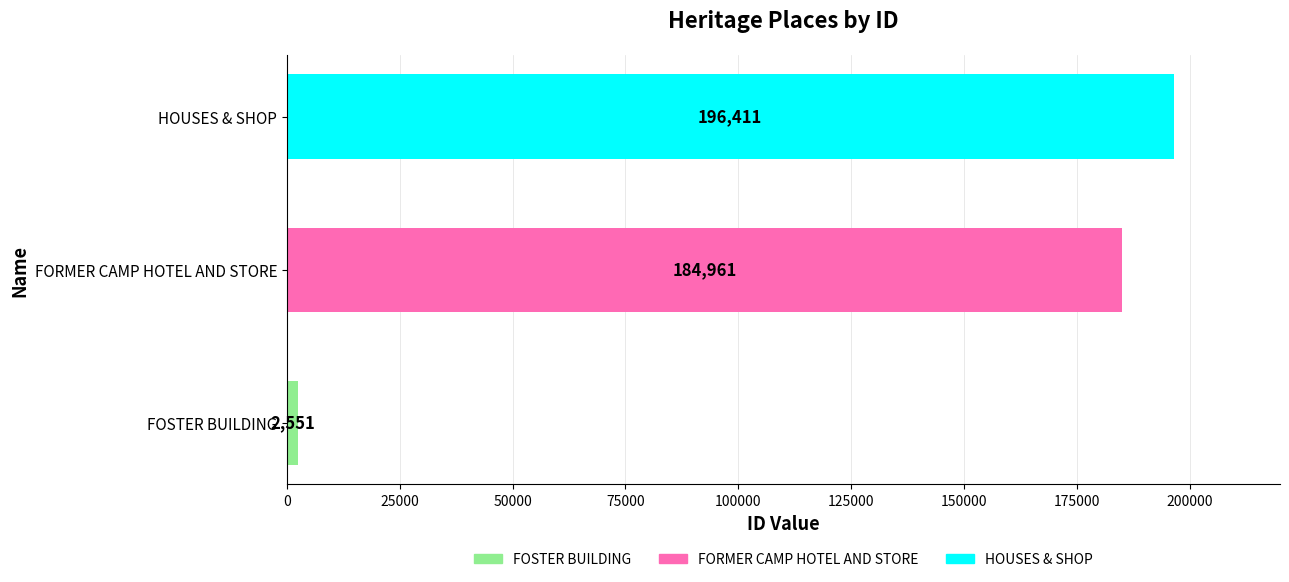

Reading bottom to top, transcribe all the data shown in this chart.

2551	184961	196411